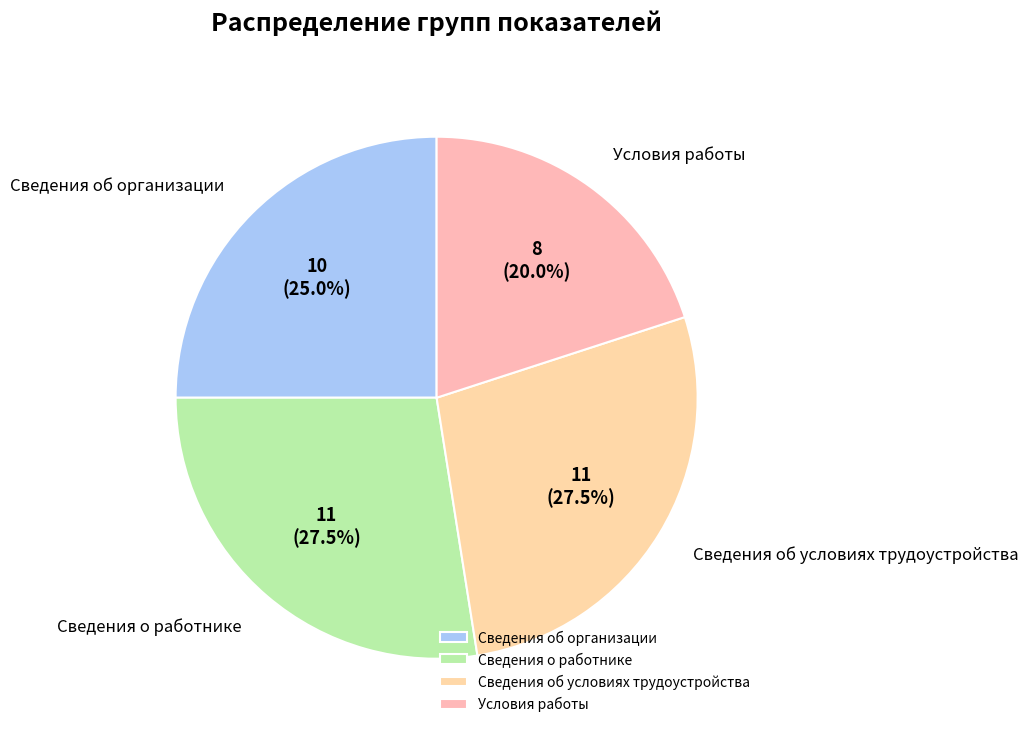

To the nearest percent, what is the combined percentage of Условия работы and Сведения об организации?

45%